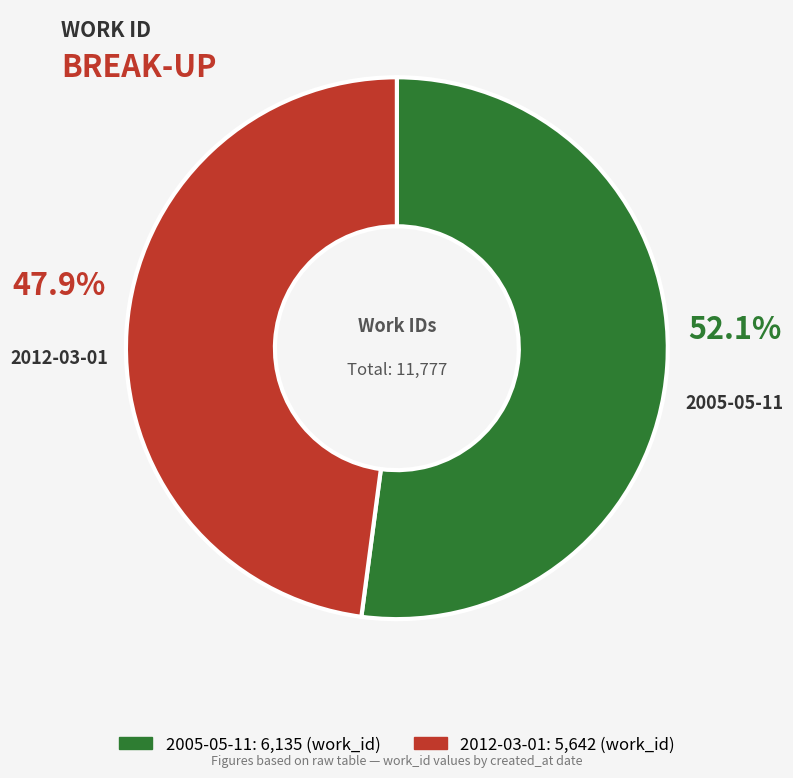

What portion of the pie excludes 2005-05-11?

47.9%